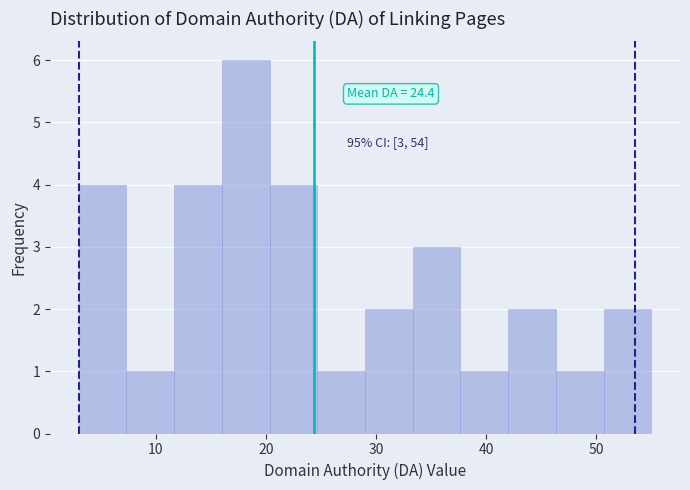

Which range on the x-axis has the tallest bar?

16 to 20